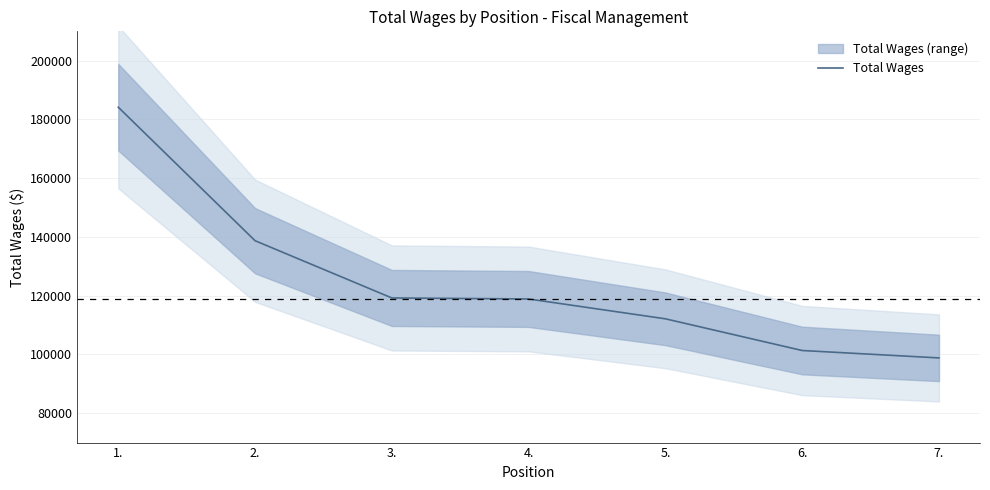

Count the number of categories in the chart.

7